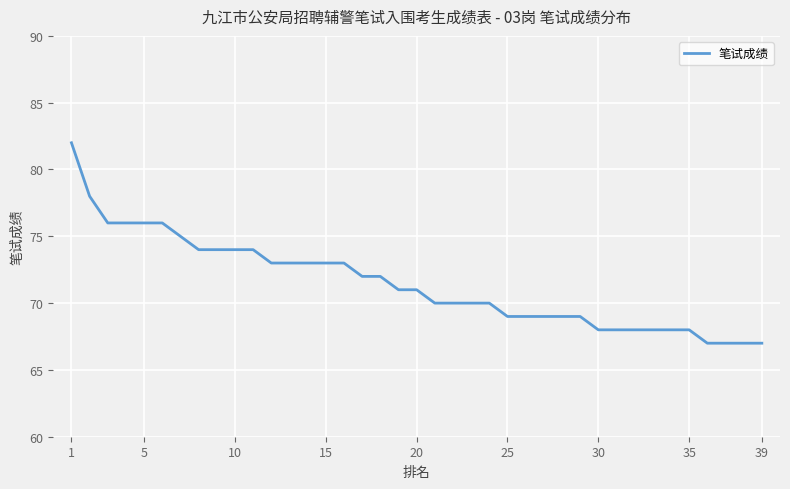

What is the greatest value displayed?

82